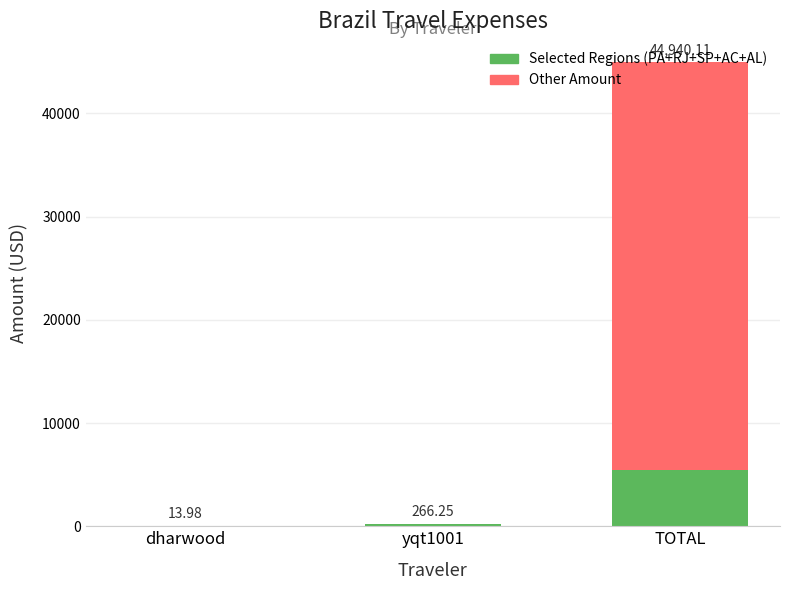

Are the bars horizontal?

No